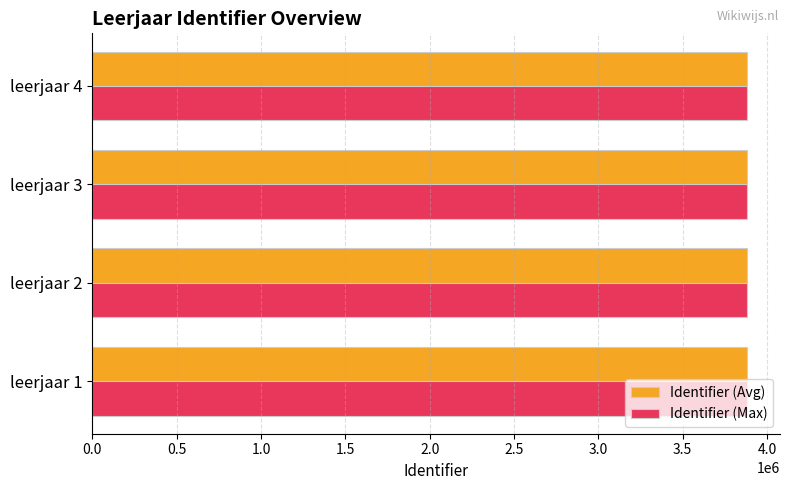

What is the total value across all series at leerjaar 4?

7766137